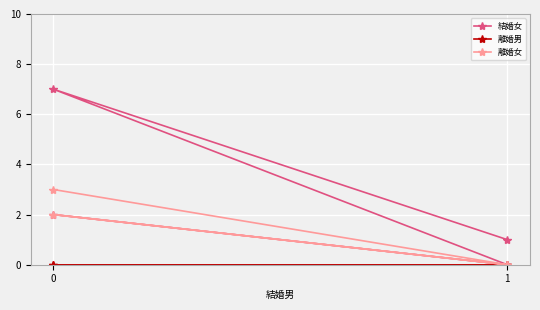

What is the greatest value displayed?

7